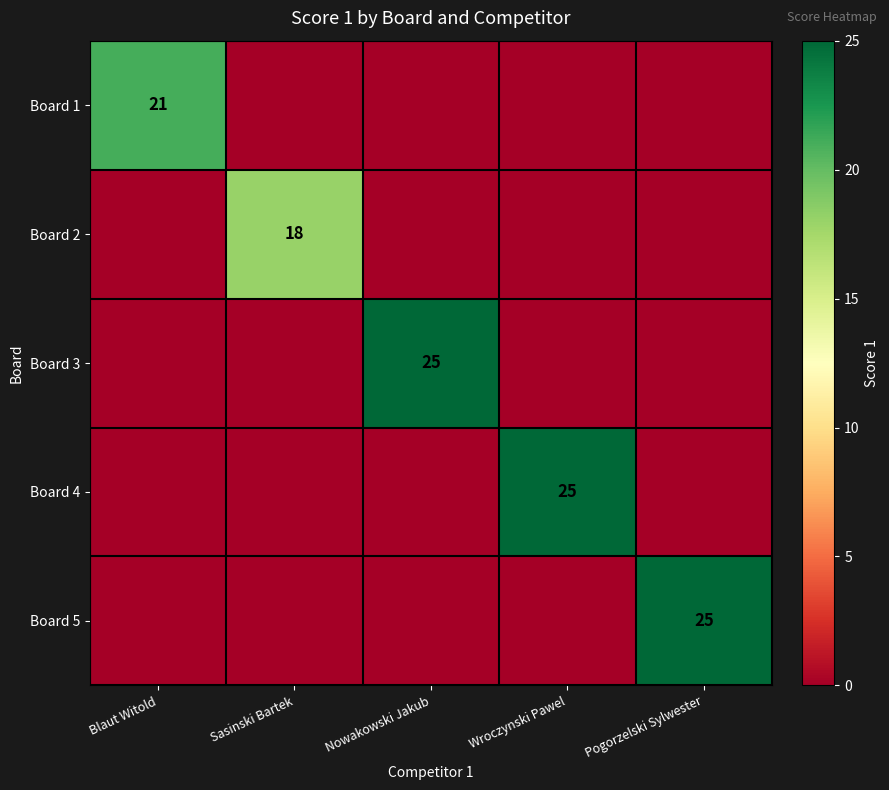

True or false: Board 5 has a value of 25 at Pogorzelski Sylwester.

True